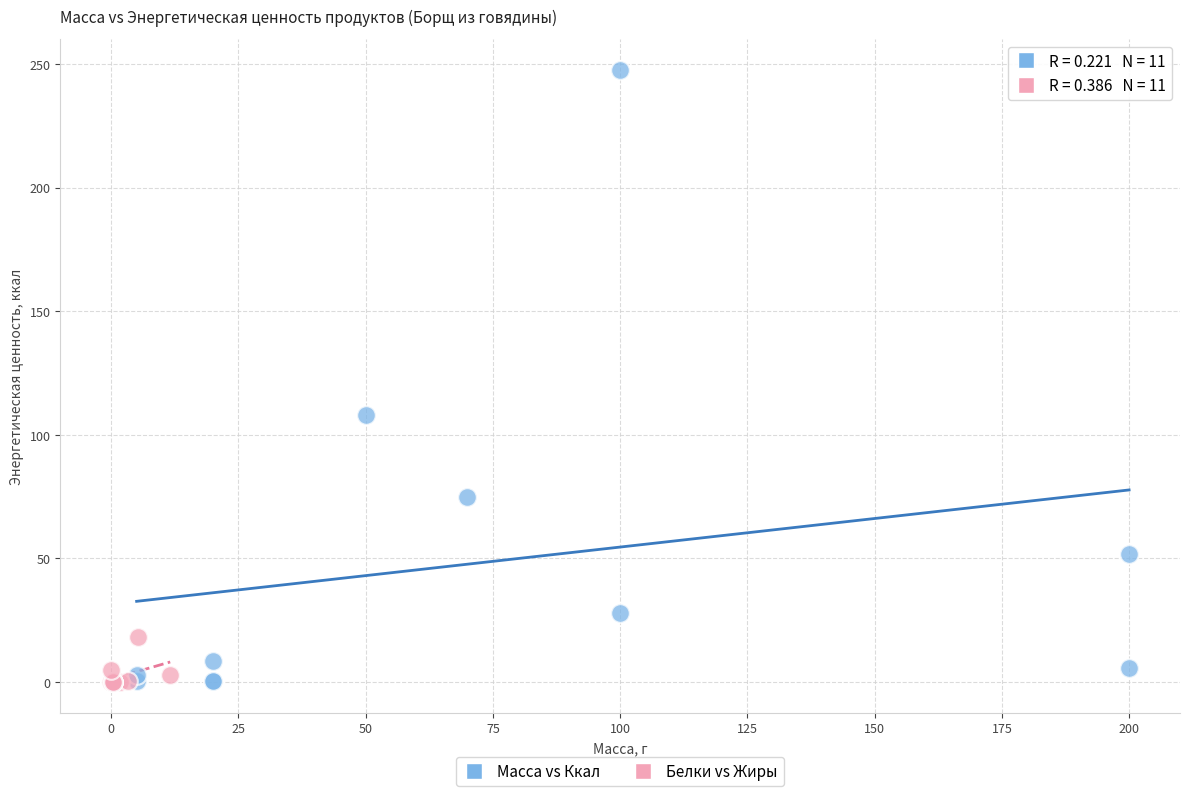

What are all the series names shown in the legend?

Масса vs Ккал, Белки vs Жиры